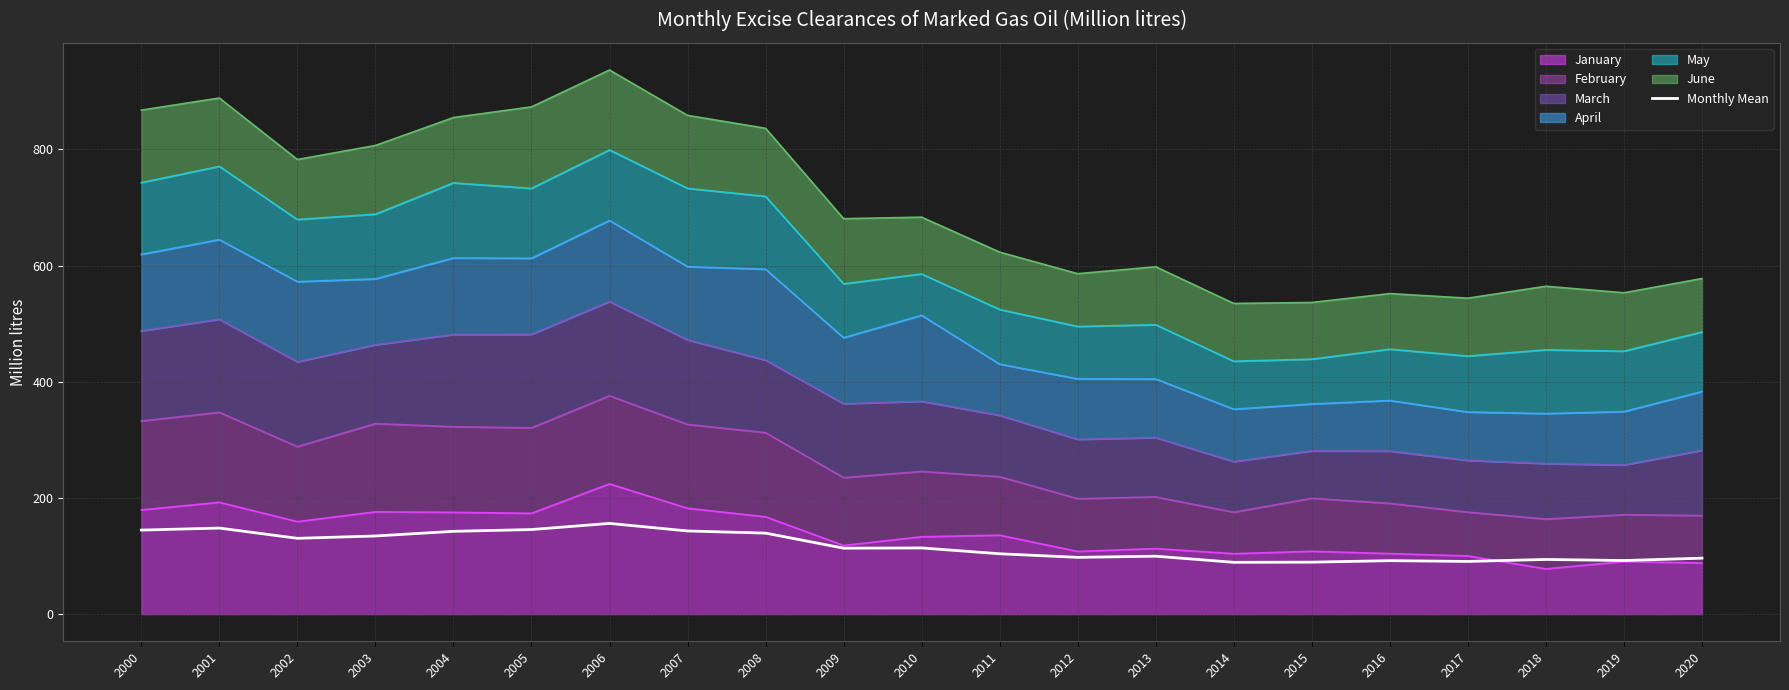

Where is the data nearest to the value 122?

2010